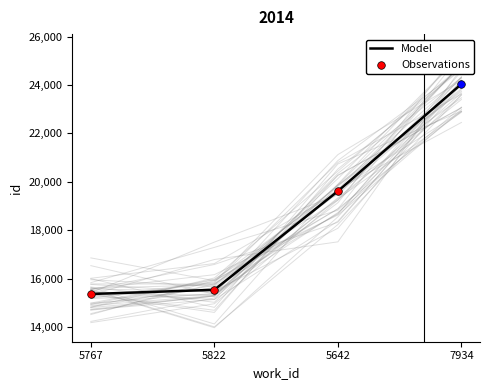

Between 7934 and 5767, which is larger?

7934